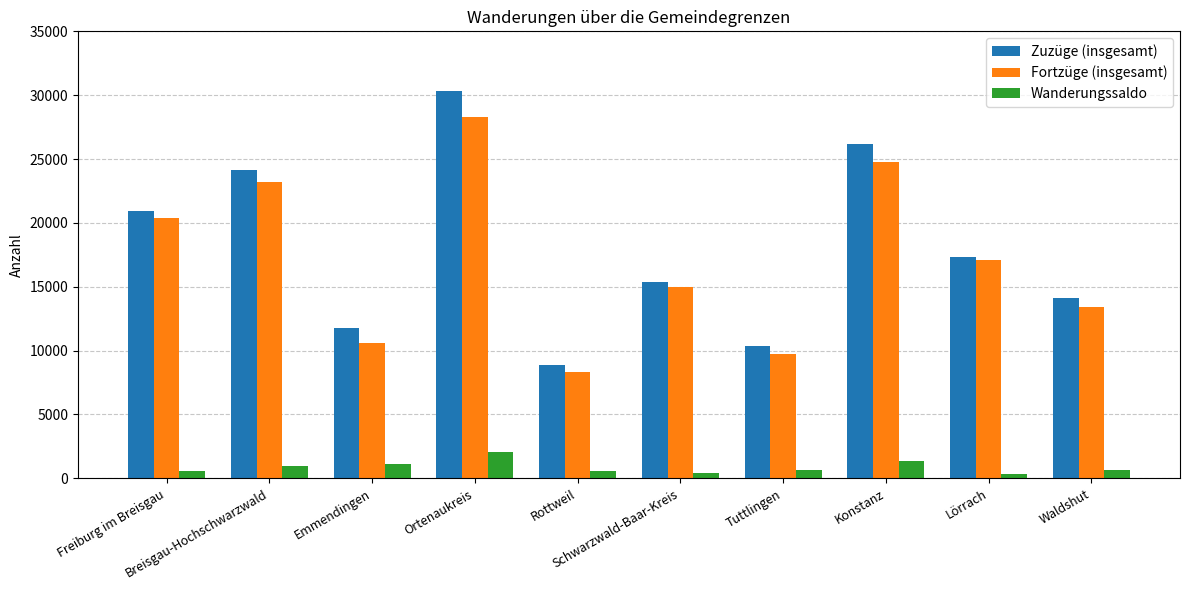

What is the label of the 6th bar from the right?

Rottweil